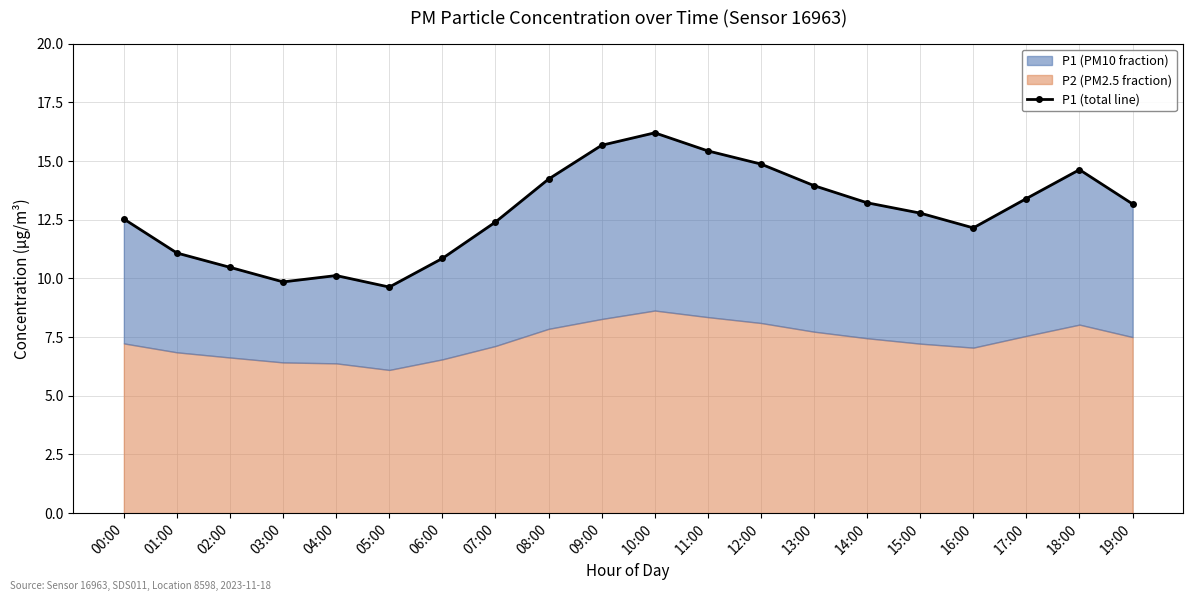

Does the chart display data point markers on the line(s)?

Yes